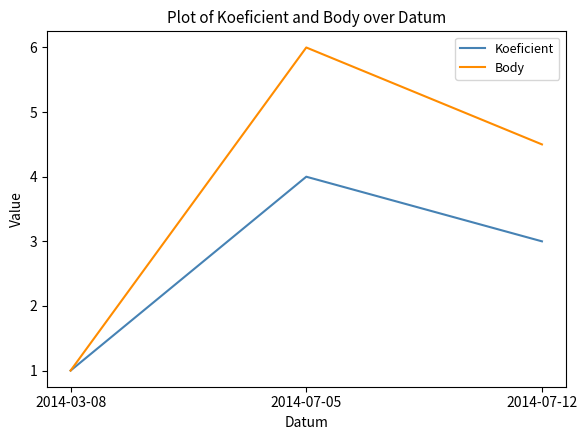

What is the minimum value shown in the chart?

1.0